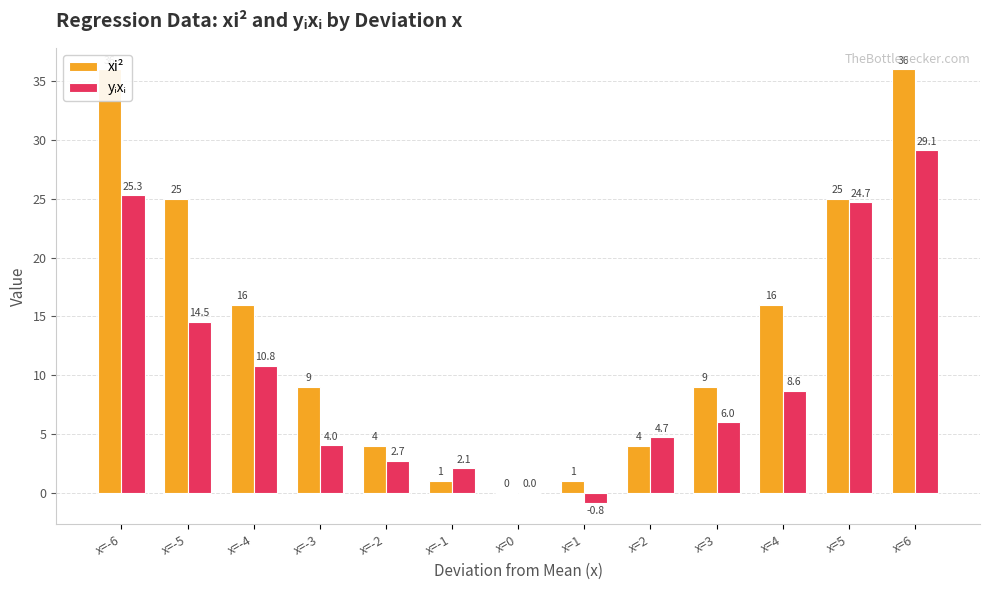

What value does the xi² series have at x=-3?

9.0